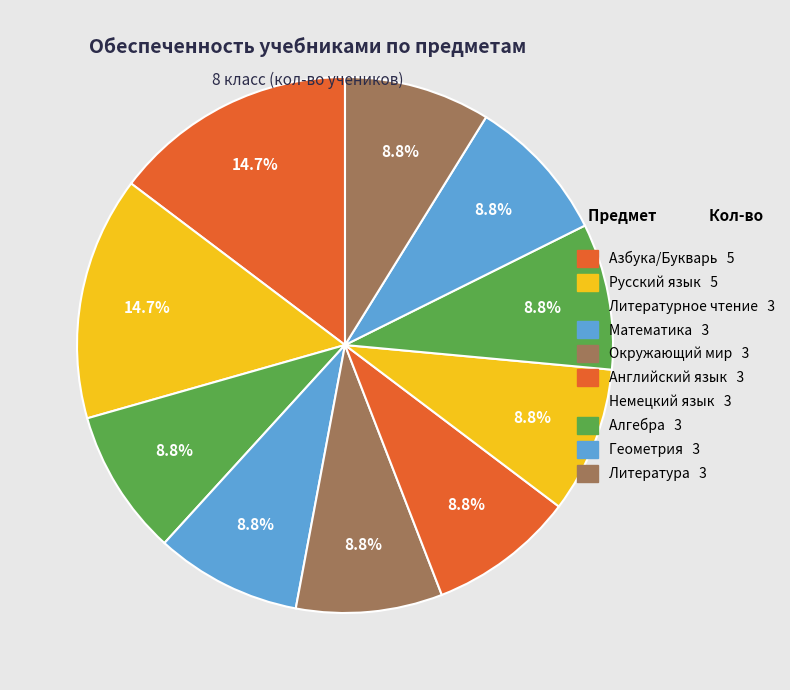

How many slices are in this pie chart?

10